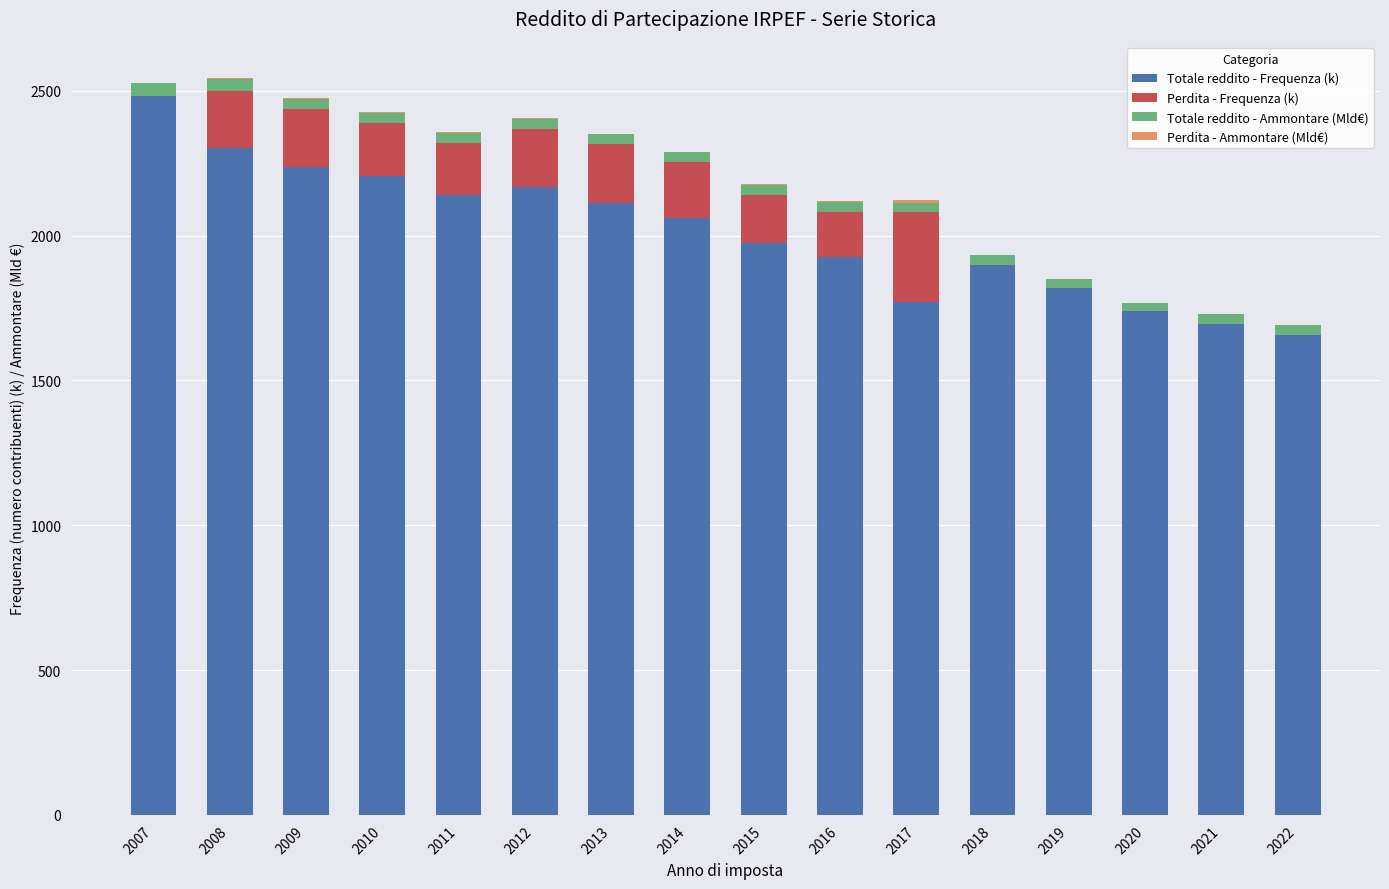

At which label does Totale reddito - Frequenza (k) reach its peak?

2007